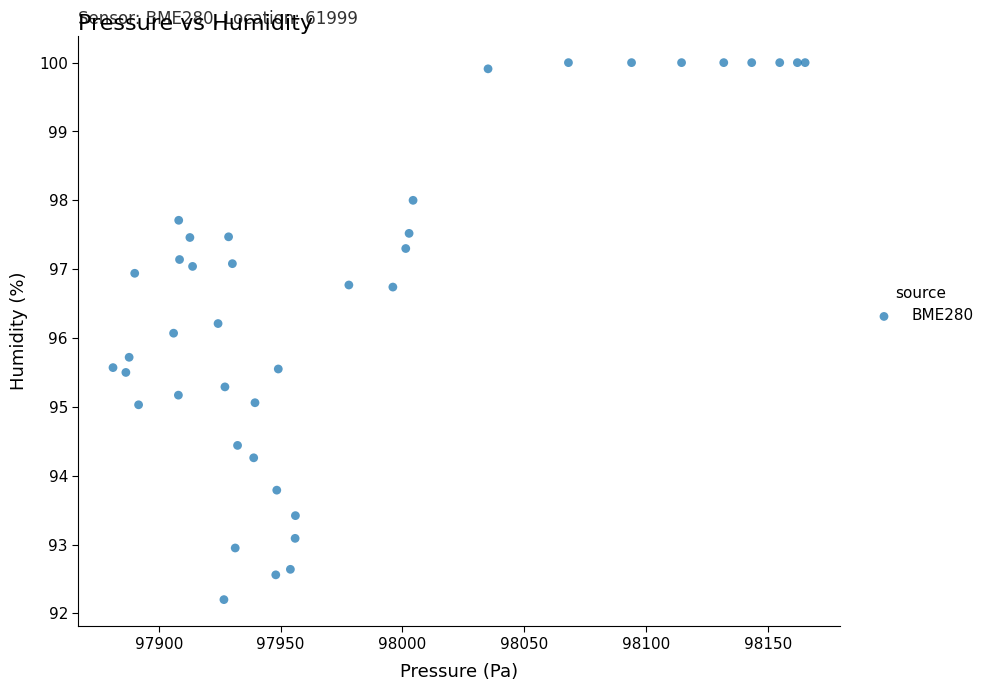

What is the range of Y values (max minus min)?

7.8